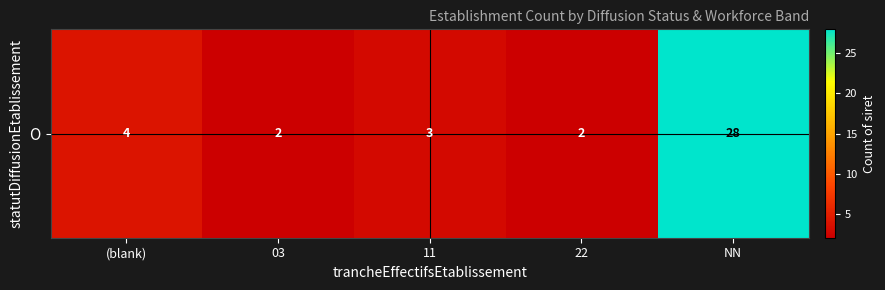

Which category has the highest value across all series?

NN